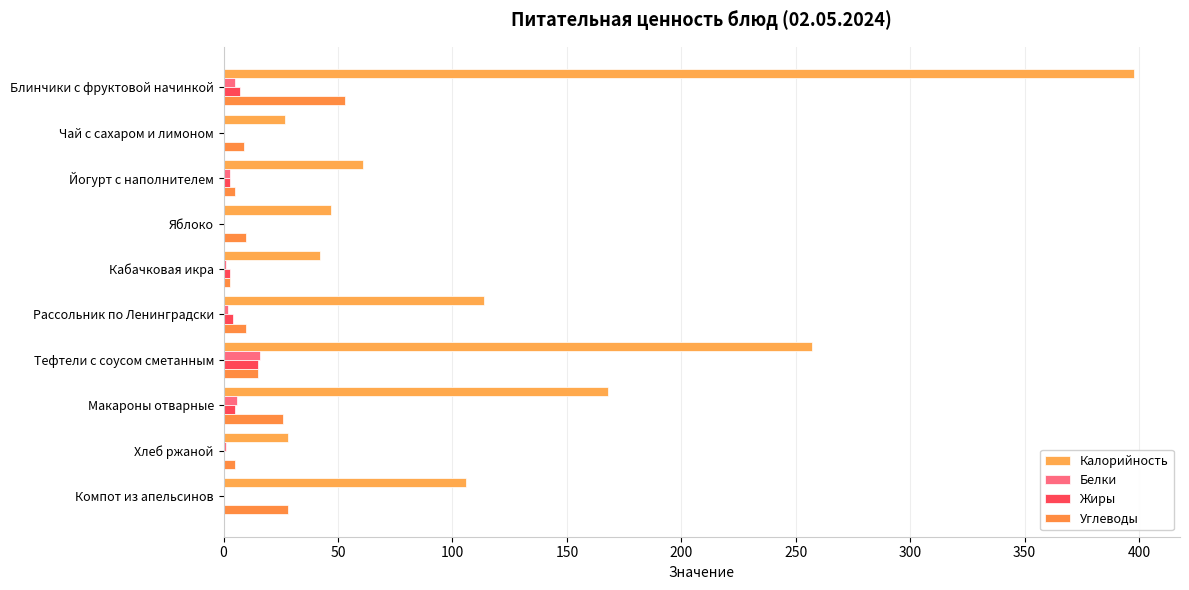

Which series has the widest spread of values?

Калорийность